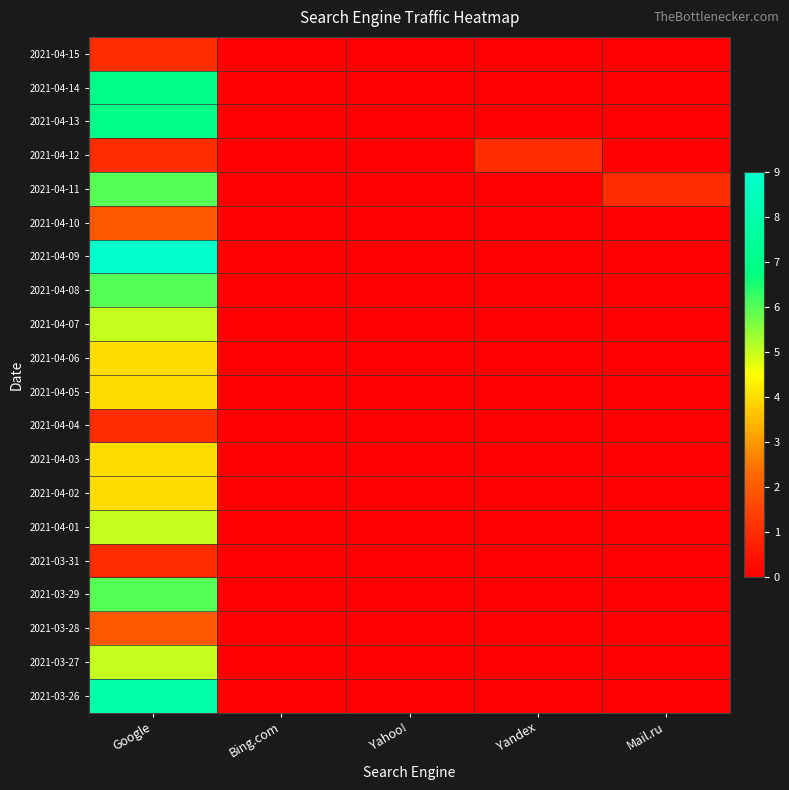

Reading left to right, transcribe all the data shown in this chart.

2021-04-15: Google=1	Bing.com=0	Yahoo!=0	Yandex=0	Mail.ru=0
2021-04-14: Google=7	Bing.com=0	Yahoo!=0	Yandex=0	Mail.ru=0
2021-04-13: Google=7	Bing.com=0	Yahoo!=0	Yandex=0	Mail.ru=0
2021-04-12: Google=1	Bing.com=0	Yahoo!=0	Yandex=1	Mail.ru=0
2021-04-11: Google=6	Bing.com=0	Yahoo!=0	Yandex=0	Mail.ru=1
2021-04-10: Google=2	Bing.com=0	Yahoo!=0	Yandex=0	Mail.ru=0
2021-04-09: Google=9	Bing.com=0	Yahoo!=0	Yandex=0	Mail.ru=0
2021-04-08: Google=6	Bing.com=0	Yahoo!=0	Yandex=0	Mail.ru=0
2021-04-07: Google=5	Bing.com=0	Yahoo!=0	Yandex=0	Mail.ru=0
2021-04-06: Google=4	Bing.com=0	Yahoo!=0	Yandex=0	Mail.ru=0
2021-04-05: Google=4	Bing.com=0	Yahoo!=0	Yandex=0	Mail.ru=0
2021-04-04: Google=1	Bing.com=0	Yahoo!=0	Yandex=0	Mail.ru=0
2021-04-03: Google=4	Bing.com=0	Yahoo!=0	Yandex=0	Mail.ru=0
2021-04-02: Google=4	Bing.com=0	Yahoo!=0	Yandex=0	Mail.ru=0
2021-04-01: Google=5	Bing.com=0	Yahoo!=0	Yandex=0	Mail.ru=0
2021-03-31: Google=1	Bing.com=0	Yahoo!=0	Yandex=0	Mail.ru=0
2021-03-29: Google=6	Bing.com=0	Yahoo!=0	Yandex=0	Mail.ru=0
2021-03-28: Google=2	Bing.com=0	Yahoo!=0	Yandex=0	Mail.ru=0
2021-03-27: Google=5	Bing.com=0	Yahoo!=0	Yandex=0	Mail.ru=0
2021-03-26: Google=8	Bing.com=0	Yahoo!=0	Yandex=0	Mail.ru=0